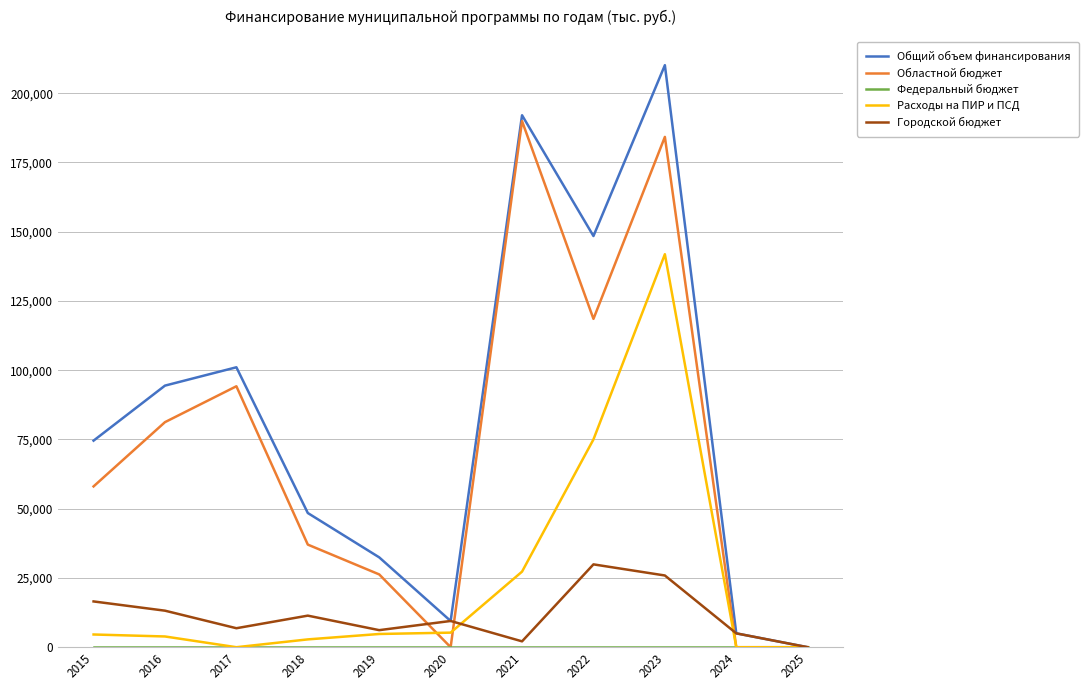

What is the sum of all Городской бюджет values?

126495.9